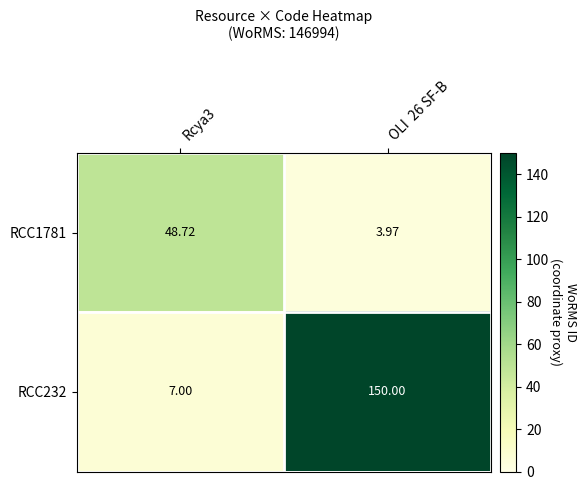

Is the value of RCC1781 at OLI  26 SF-B greater than the value of RCC232 at Rcya3?

No